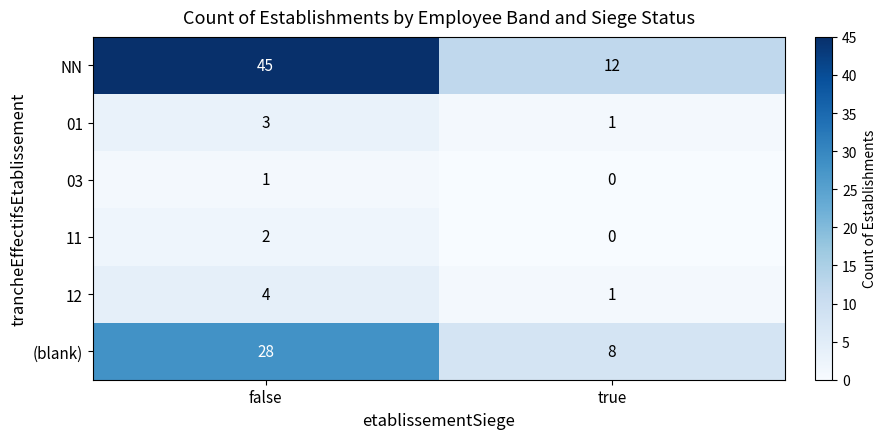

Reading left to right, extract all data points from this chart.

NN: 45	12
01: 3	1
03: 1	0
11: 2	0
12: 4	1
(blank): 28	8